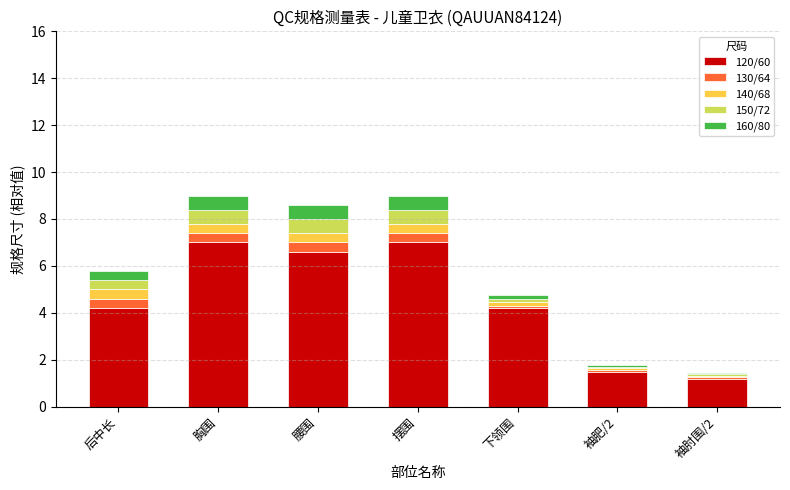

The value of 120/60 at 摆围 is 2.7. True or false?

False